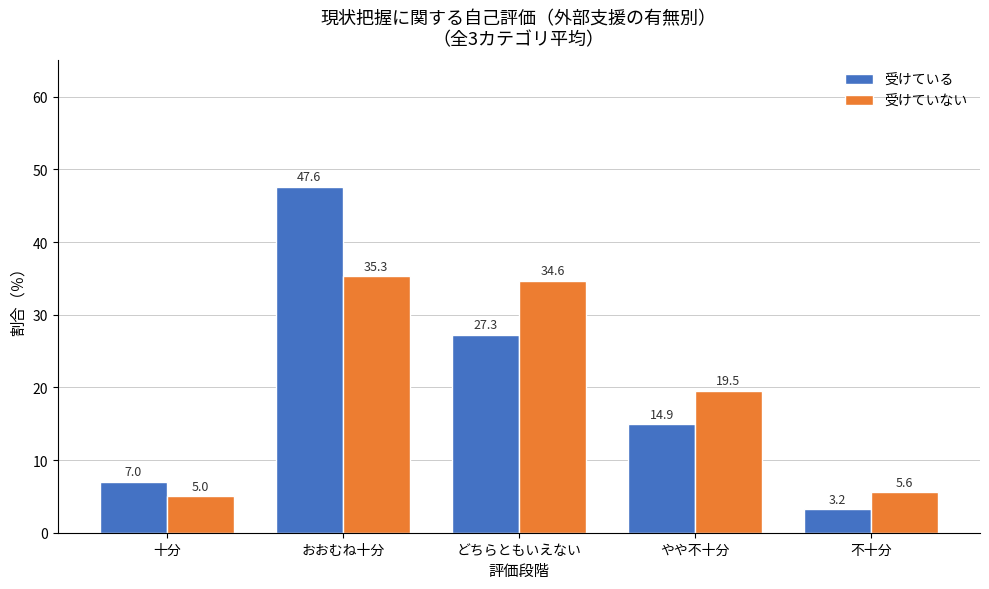

Reading left to right, list all the values displayed in this chart.

受けている: 十分=7.0	おおむね十分=47.6	どちらともいえない=27.3	やや不十分=14.9	不十分=3.2
受けていない: 十分=5.0	おおむね十分=35.3	どちらともいえない=34.6	やや不十分=19.5	不十分=5.6